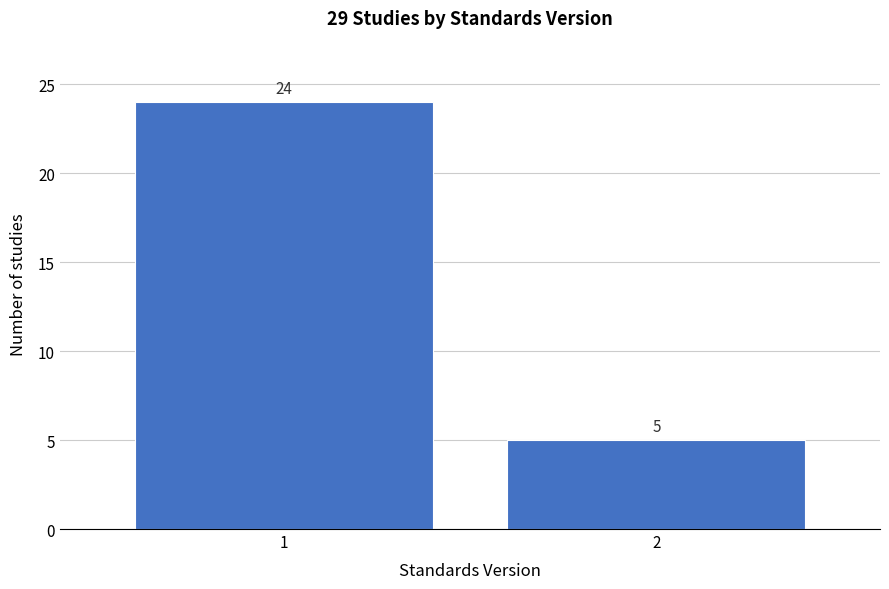

Reading right to left, what are all the values shown in this chart?

2=5	1=24